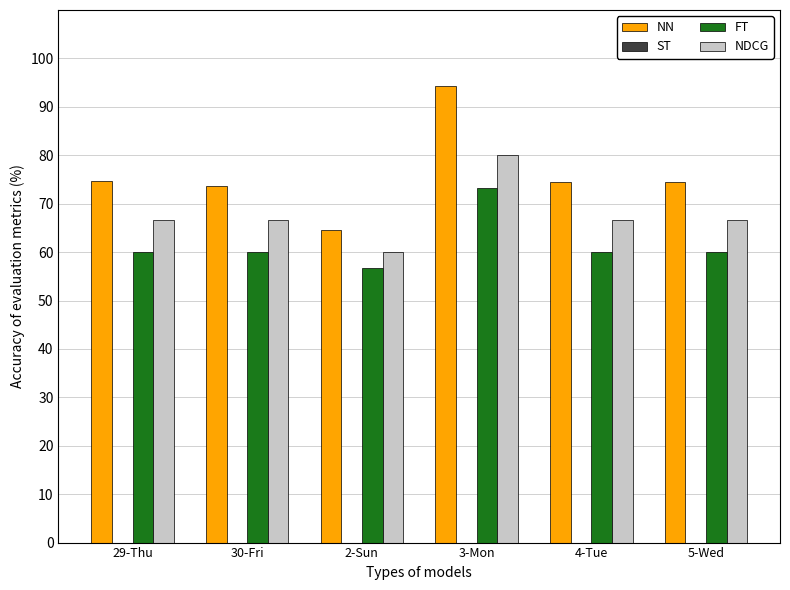

List the series in order of their peak value, highest first.

NN, NDCG, FT